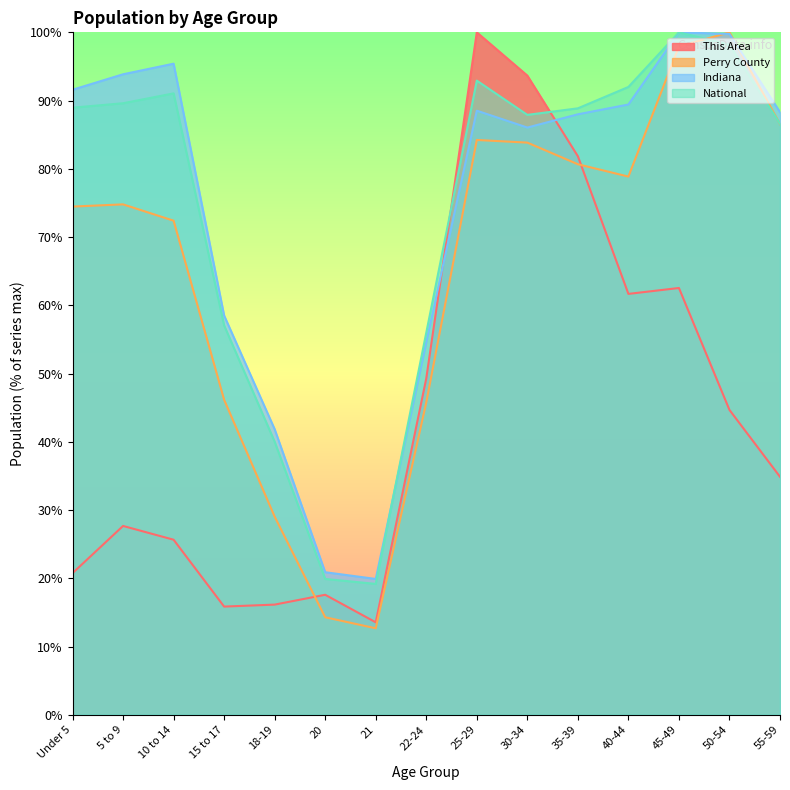

Is the value of National at 35-39 greater than the value of Indiana at 45-49?

No